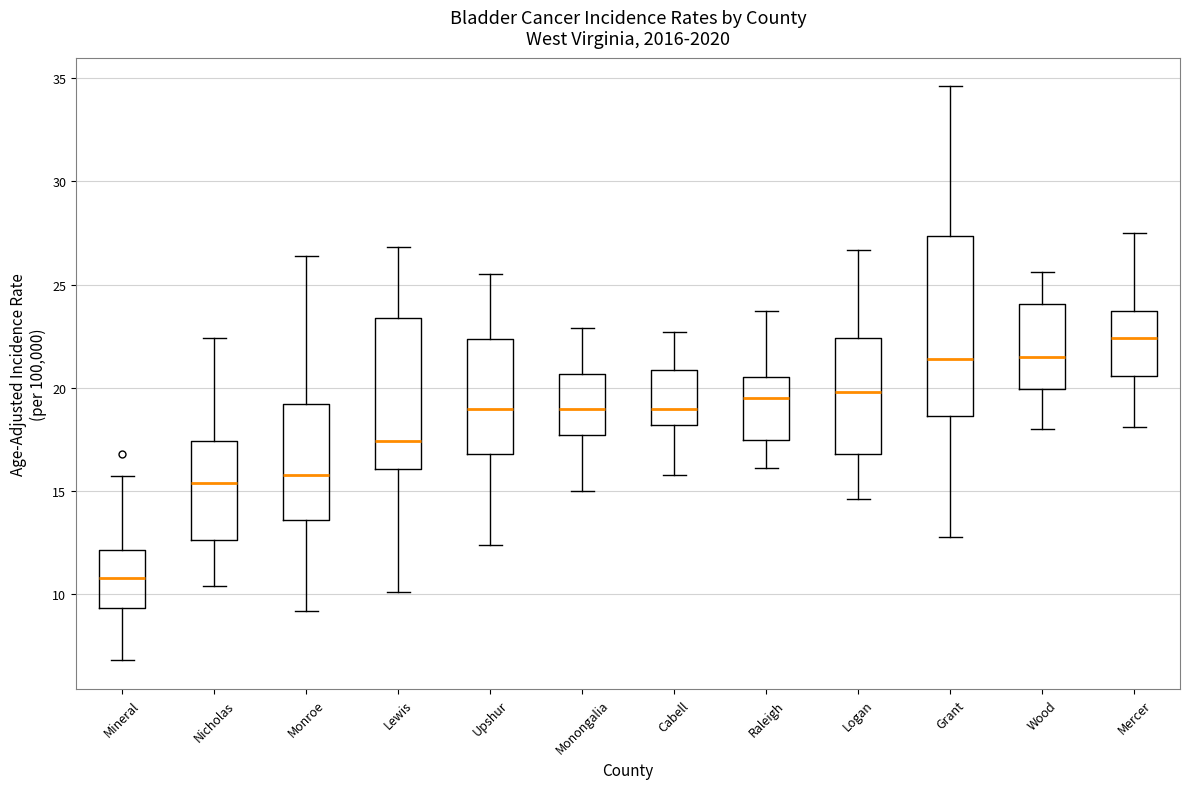

Comparing the boxes themselves (not the whiskers), which one is the tallest?

Grant